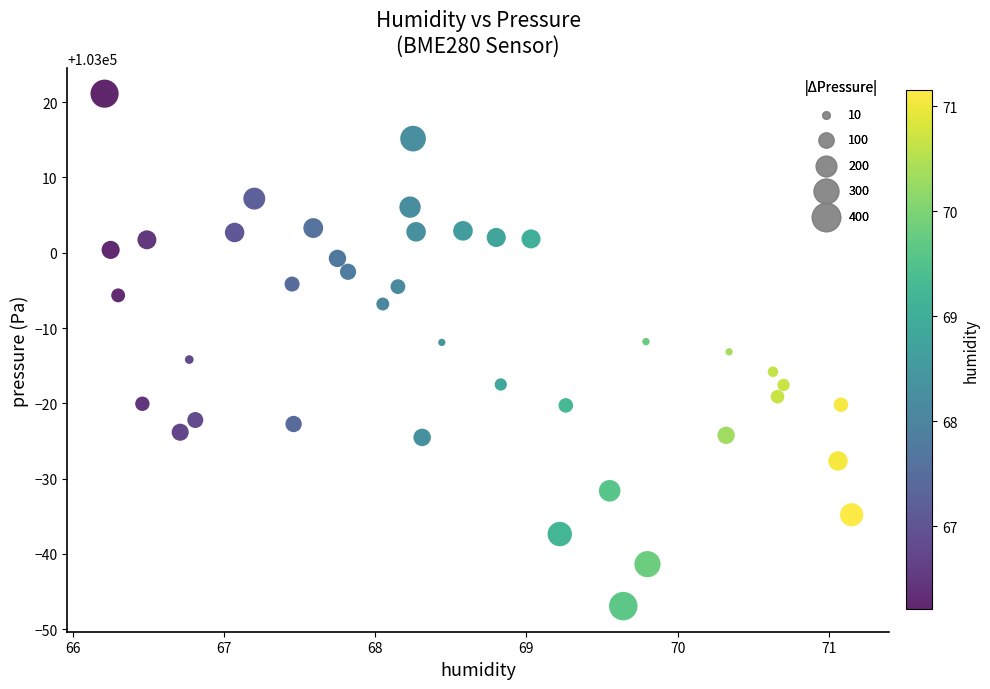

What is the range of Y values (max minus min)?

68.1